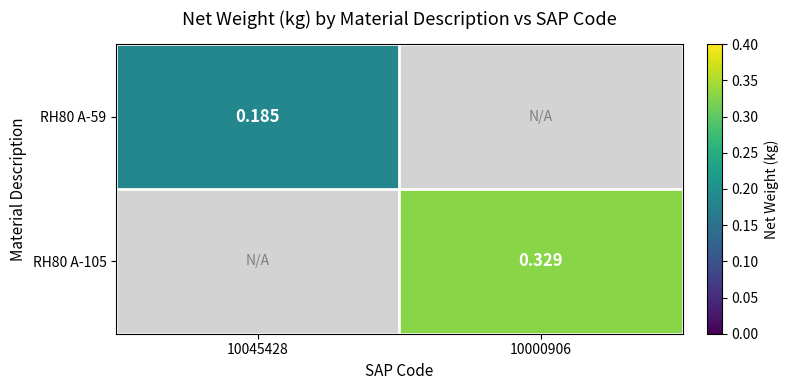

Is the value of RH80 A-105 at 10000906 greater than the value of RH80 A-59 at 10045428?

Yes